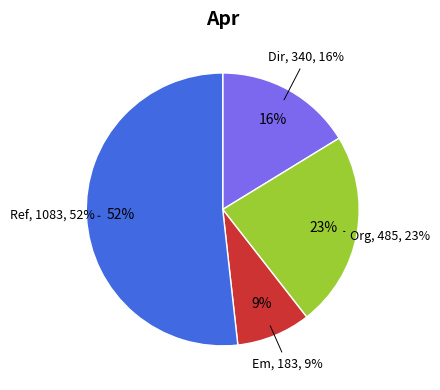

Does 78 account for over 50% of the chart?

No